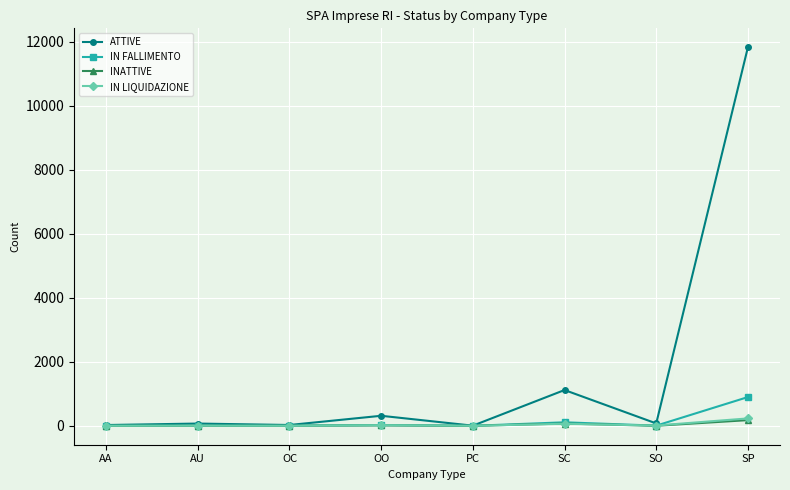

What is the difference between the second highest and minimum values in the IN LIQUIDAZIONE series?

64